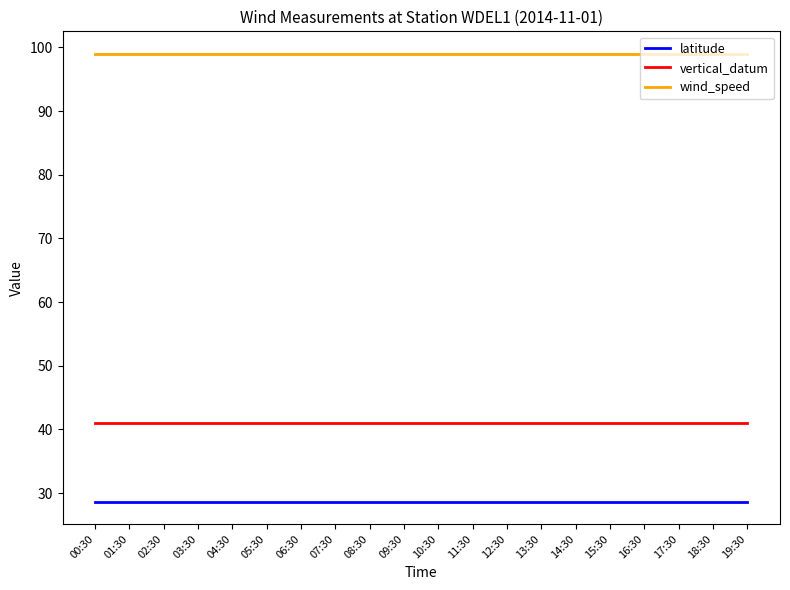

What is the difference between the highest and lowest values at 03:30?

70.3